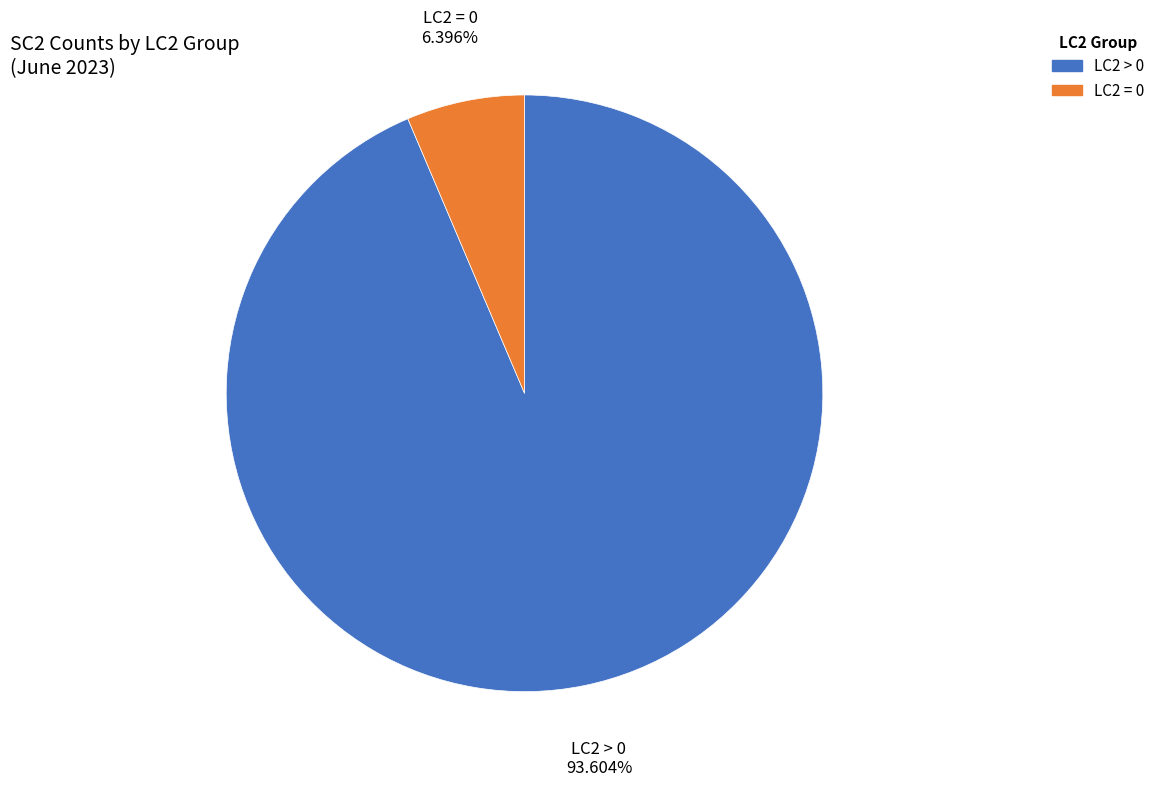

Is there a majority slice in this chart?

Yes